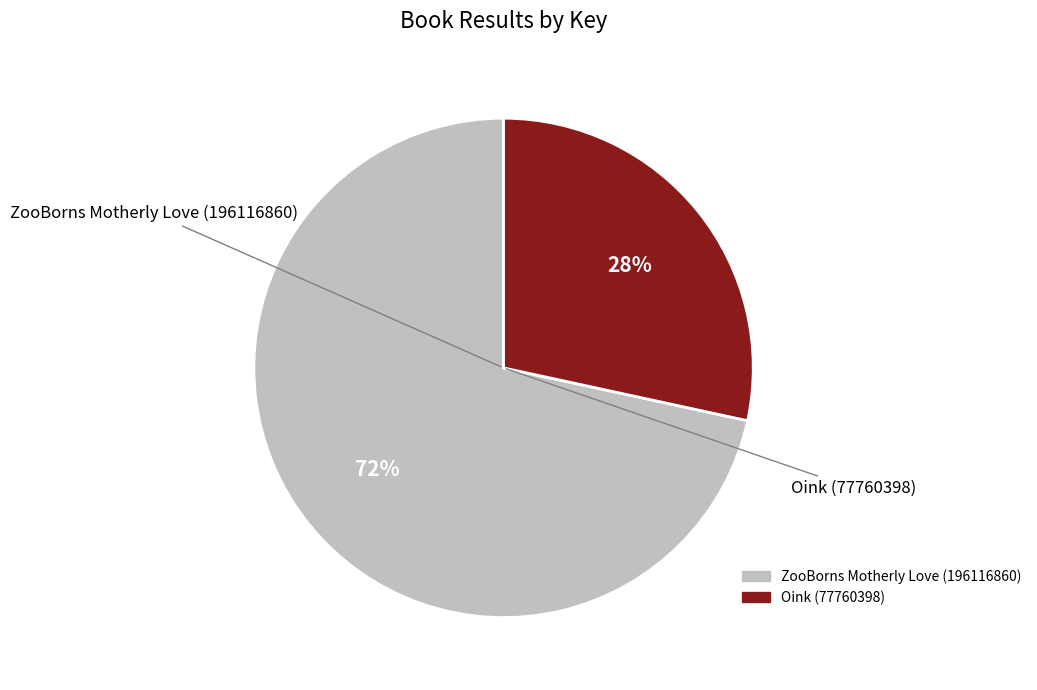

How many segments does this pie chart have?

2